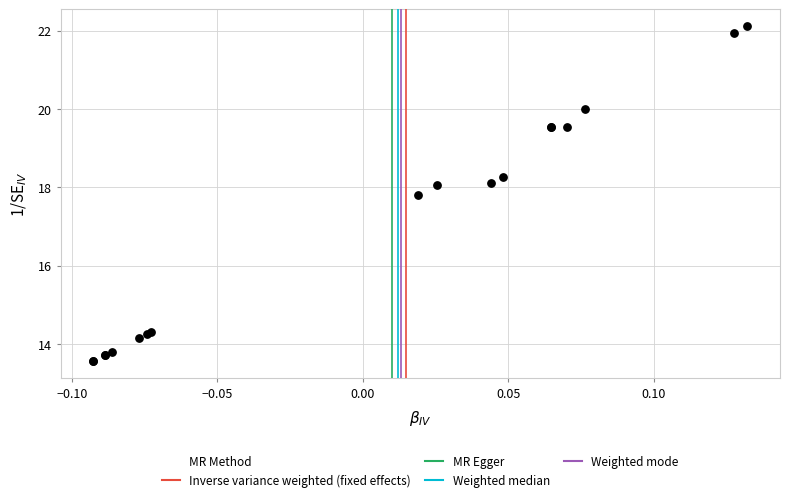

What Y value in the scatter plot is closest to 17?

17.8